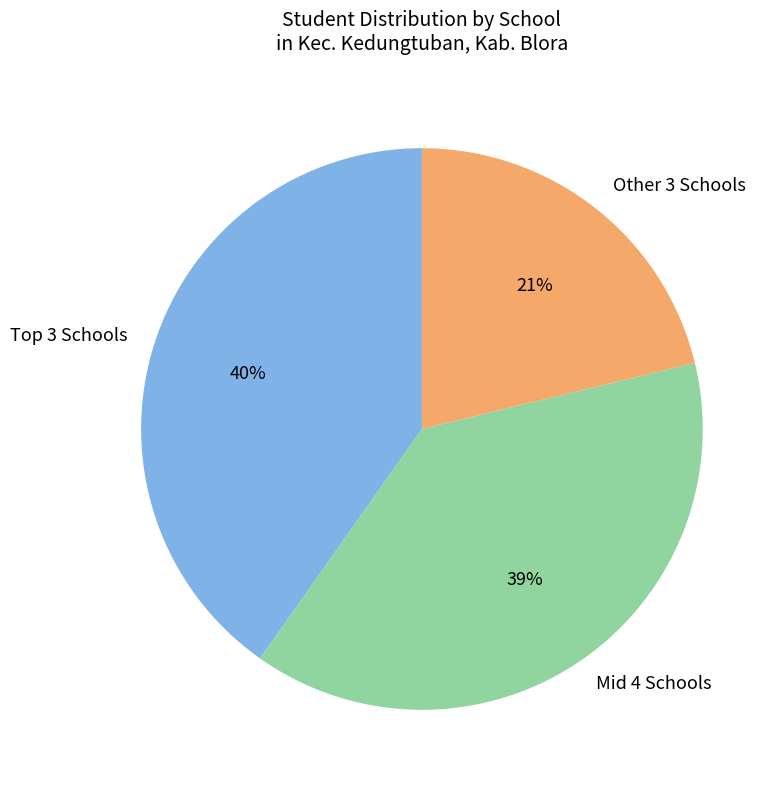

True or false: Other 3 Schools accounts for 21% of the total.

True